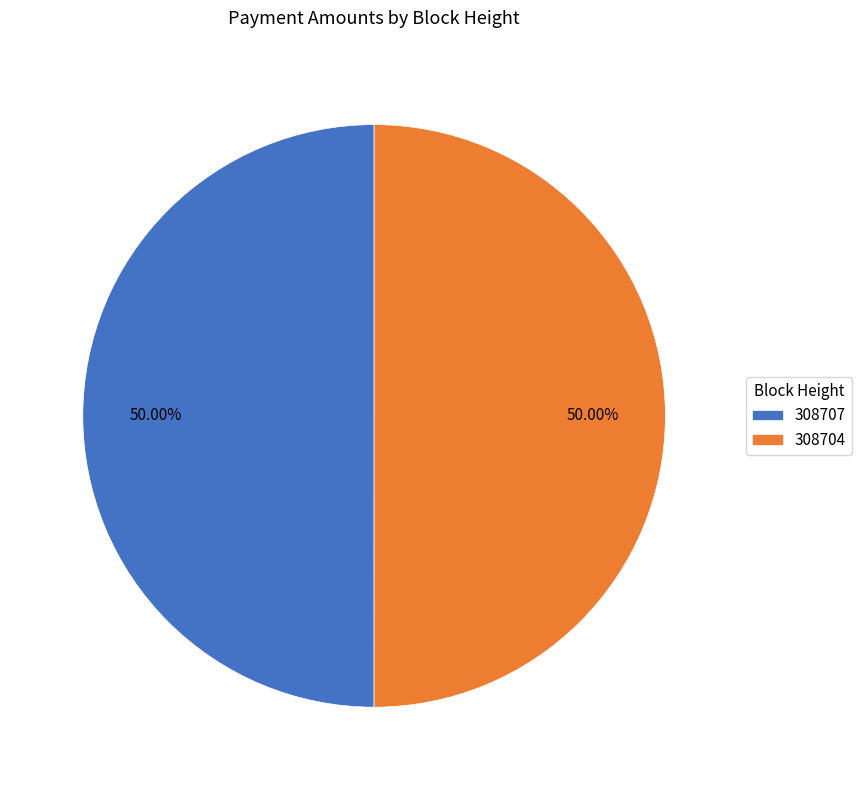

Approximately how many times larger is the value at 308707 compared to 308704?

1.0